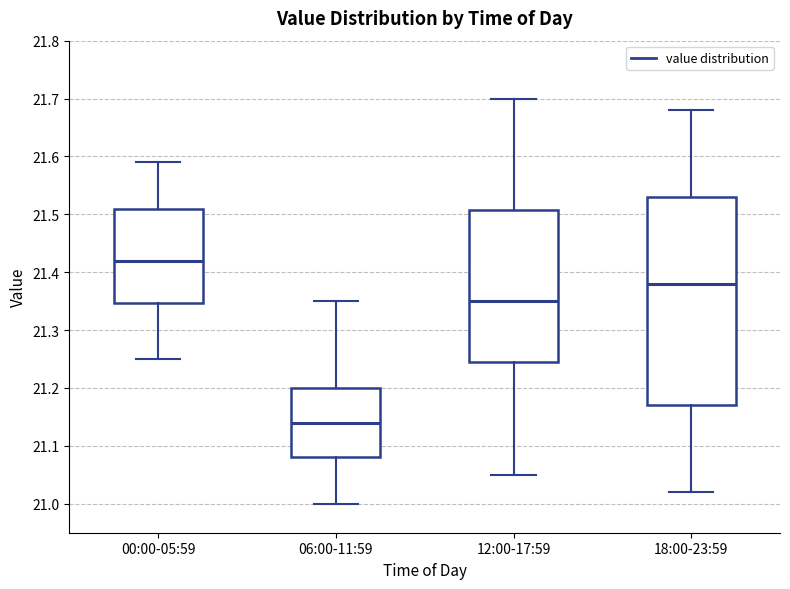

Reading left to right, transcribe this box plot: for each box, give where its median line is, the range the box spans, and where its two whiskers end, as read against the y-axis. The values are not printed on the chart, so give them approximately, as read against the axis.

00:00-05:59: median 21.42, box 21.35 to 21.51, whiskers 21.25 to 21.59
06:00-11:59: median 21.14, box 21.08 to 21.20, whiskers 21.00 to 21.35
12:00-17:59: median 21.35, box 21.25 to 21.51, whiskers 21.05 to 21.70
18:00-23:59: median 21.38, box 21.17 to 21.53, whiskers 21.02 to 21.68